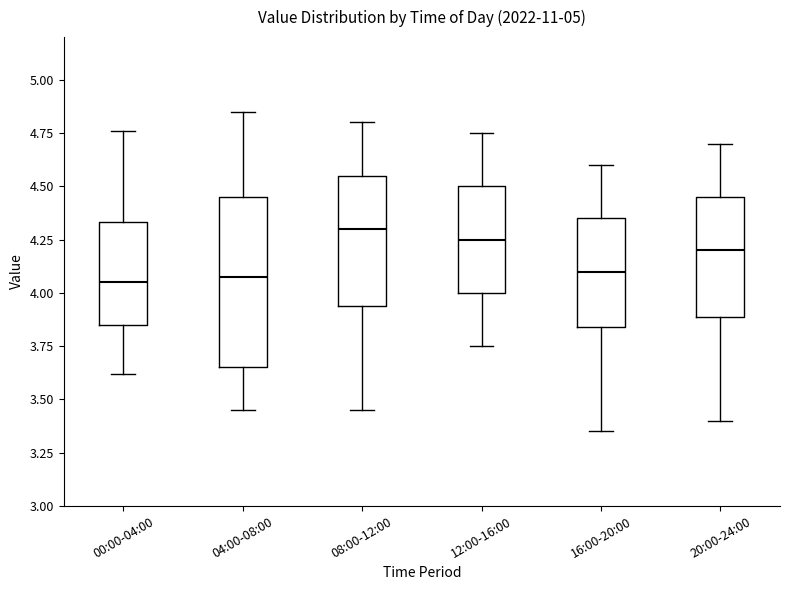

Comparing the boxes themselves (not the whiskers), which one is the tallest?

04:00-08:00